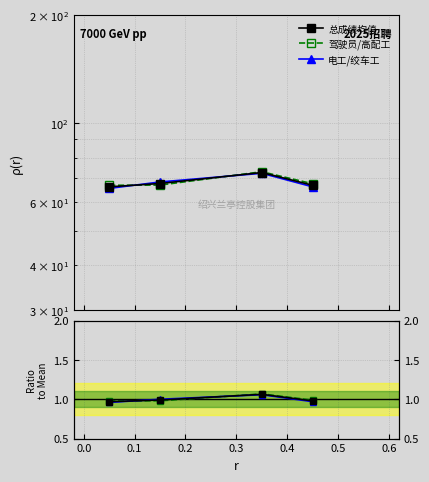

What is the value of the 电工/绞车工 point at the 1st from the left?

1.0